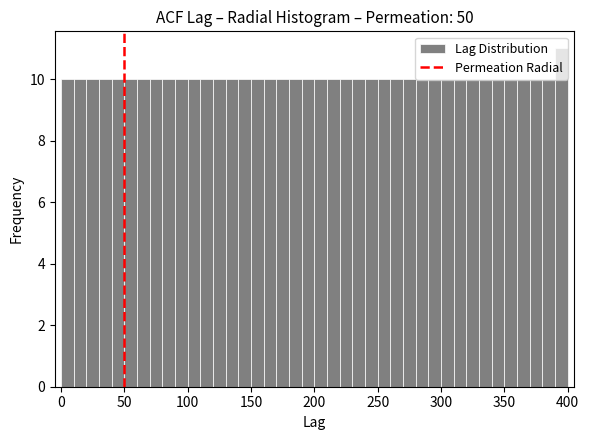

Read against the x-axis, roughly where is the centre of the tallest bar?

395